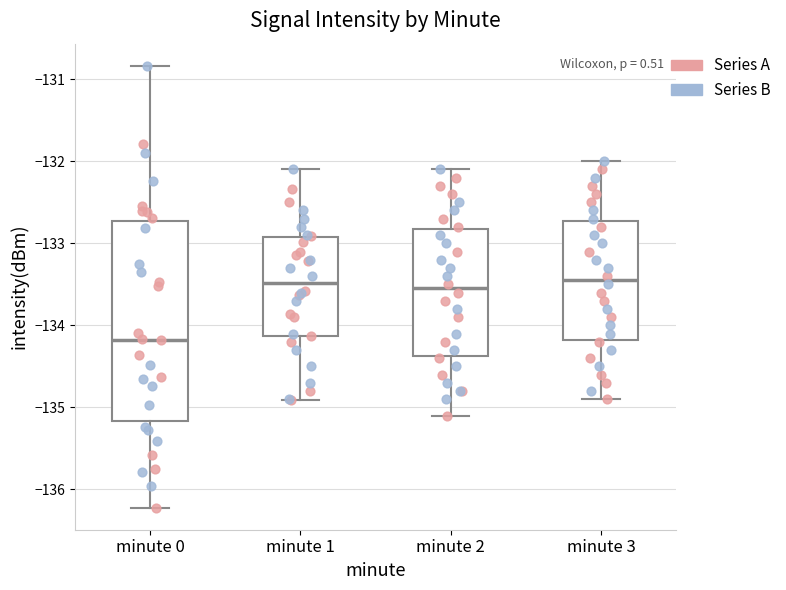

Which box is the tallest, from its lower edge to its upper edge?

minute 0